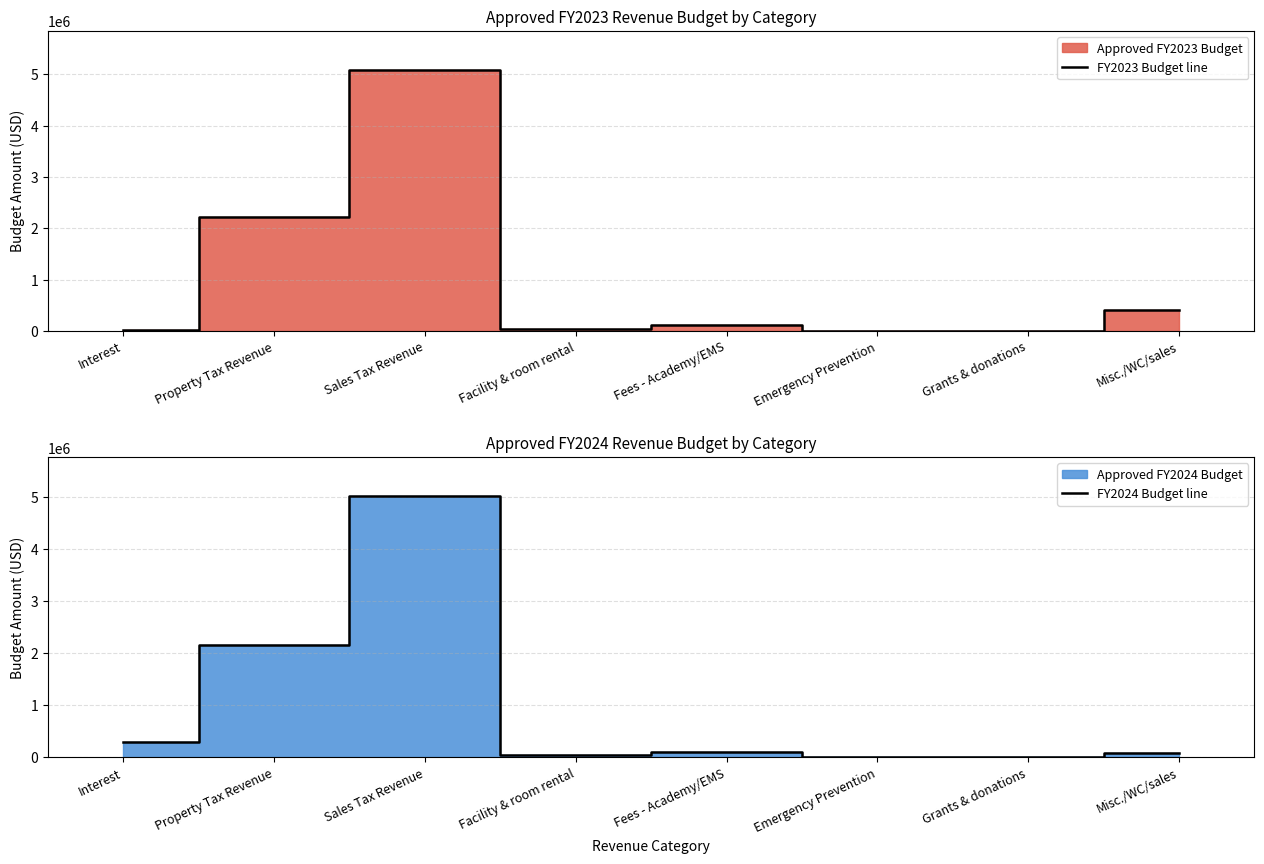

True or false: FY2023 Budget line has a value of 153821 at Misc./WC/sales.

False